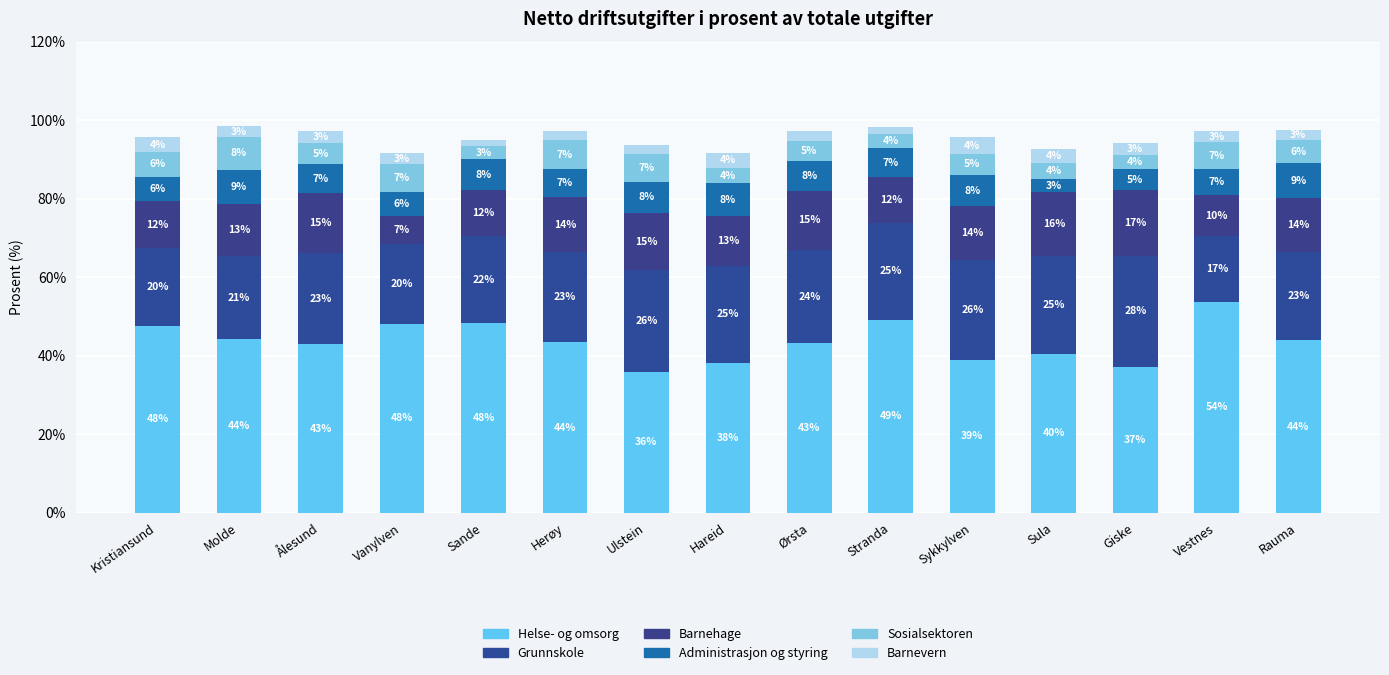

The Barnehage series shows 15.0 at Ørsta. True or false?

True